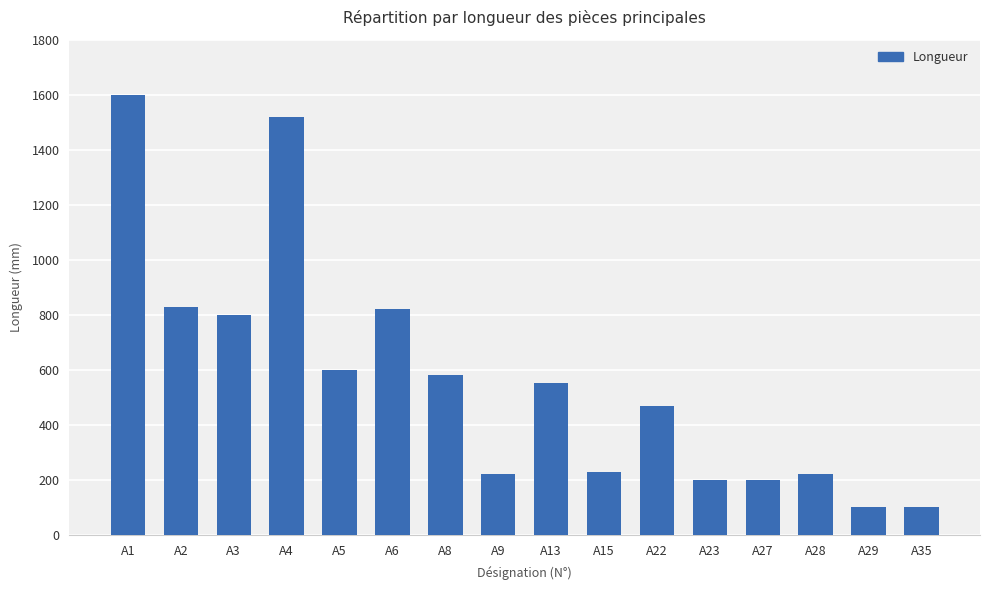

What is the value of the 5th bar from the left?

600